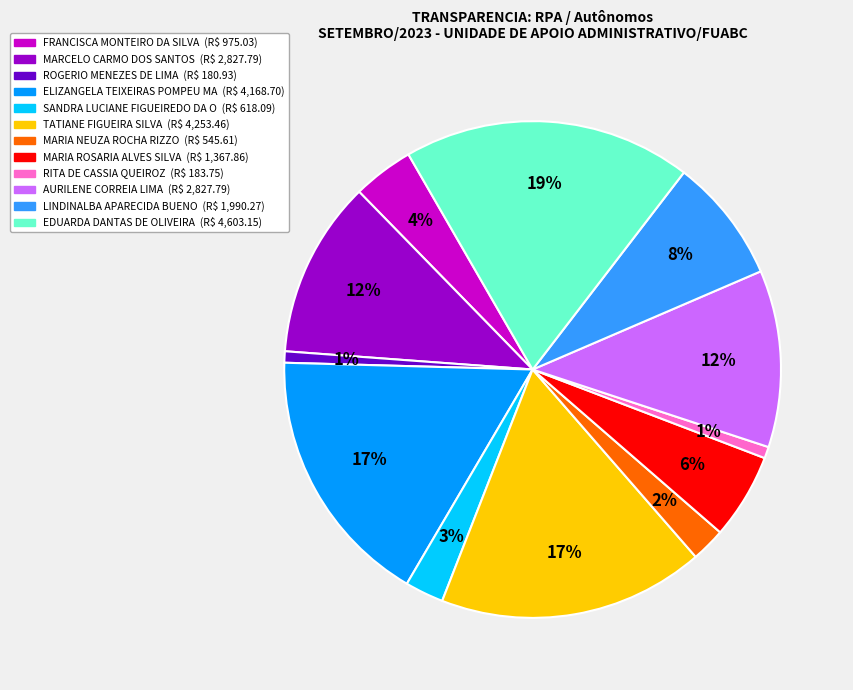

Does any single category account for the majority?

No